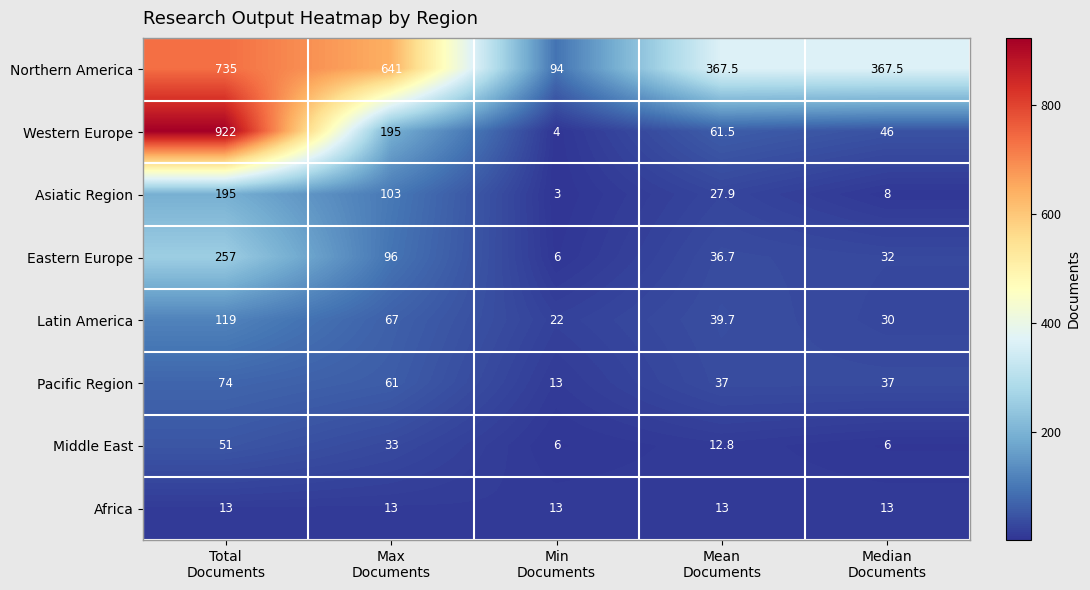

What is the greatest value displayed?

922.0